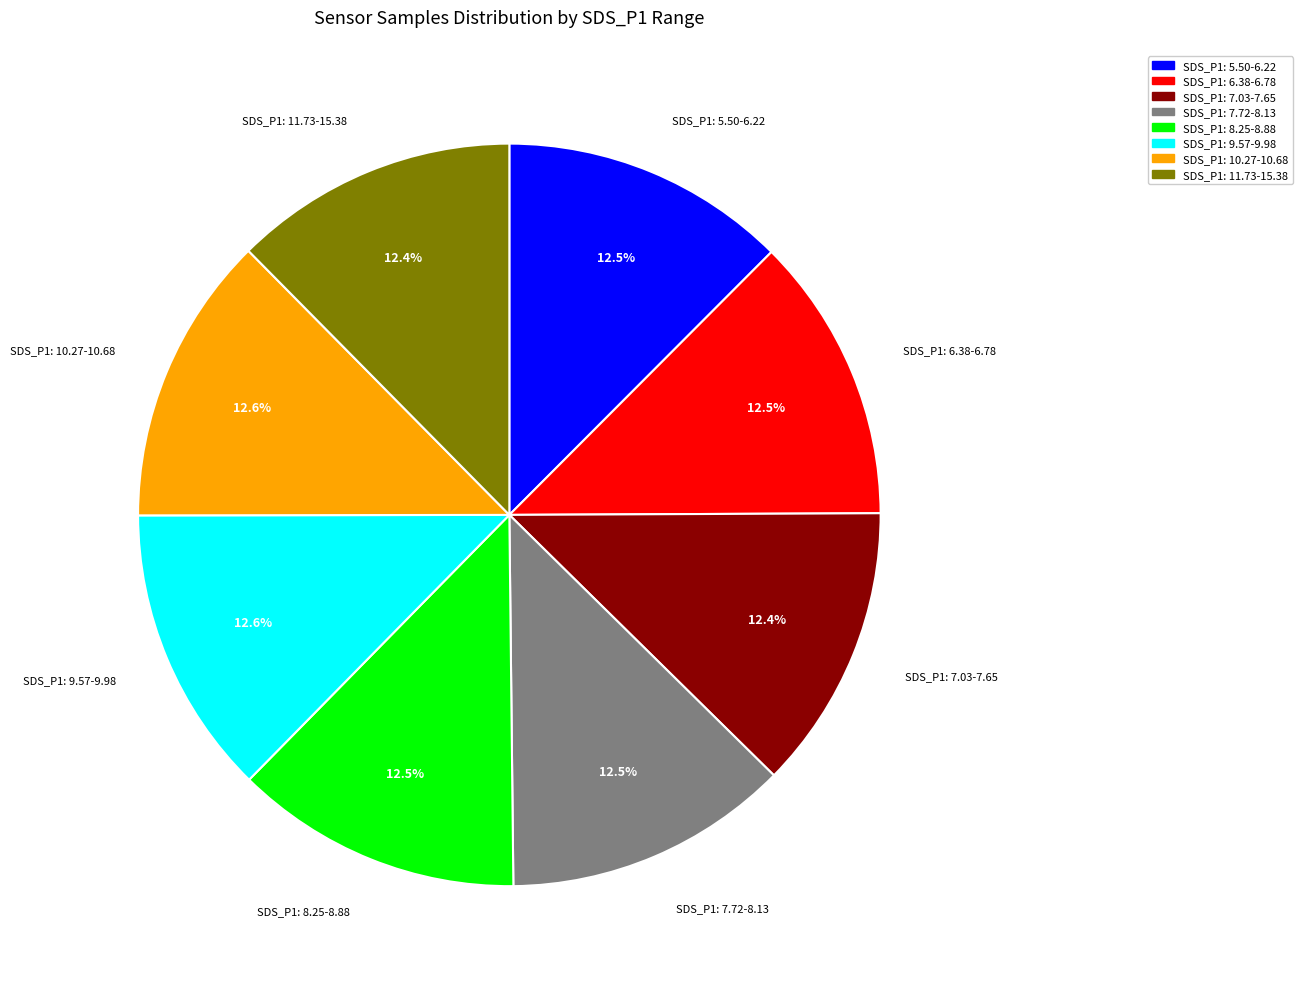

How many slices are in this pie chart?

8